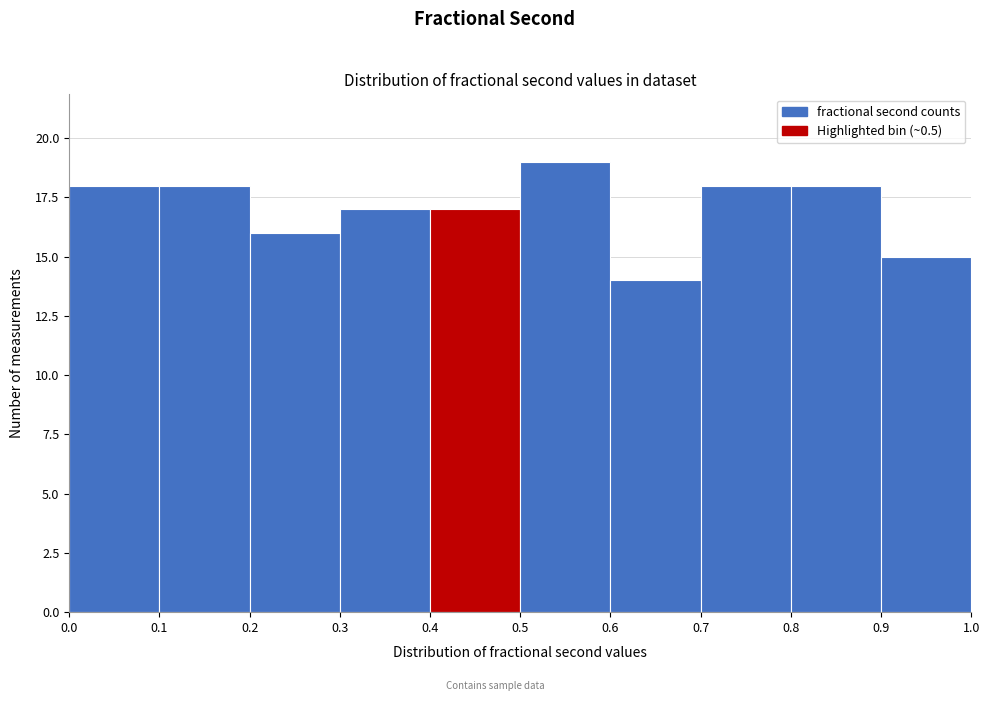

Reading left to right, transcribe this chart: for each bar, give the range it covers on the x-axis and its height. The values are not printed on the chart, so give them approximately, as read against the axis.

0.0 to 0.1: 18
0.1 to 0.2: 18
0.2 to 0.3: 16
0.3 to 0.4: 17
0.4 to 0.5: 17
0.5 to 0.6: 19
0.6 to 0.7: 14
0.7 to 0.8: 18
0.8 to 0.9: 18
0.9 to 1.0: 15